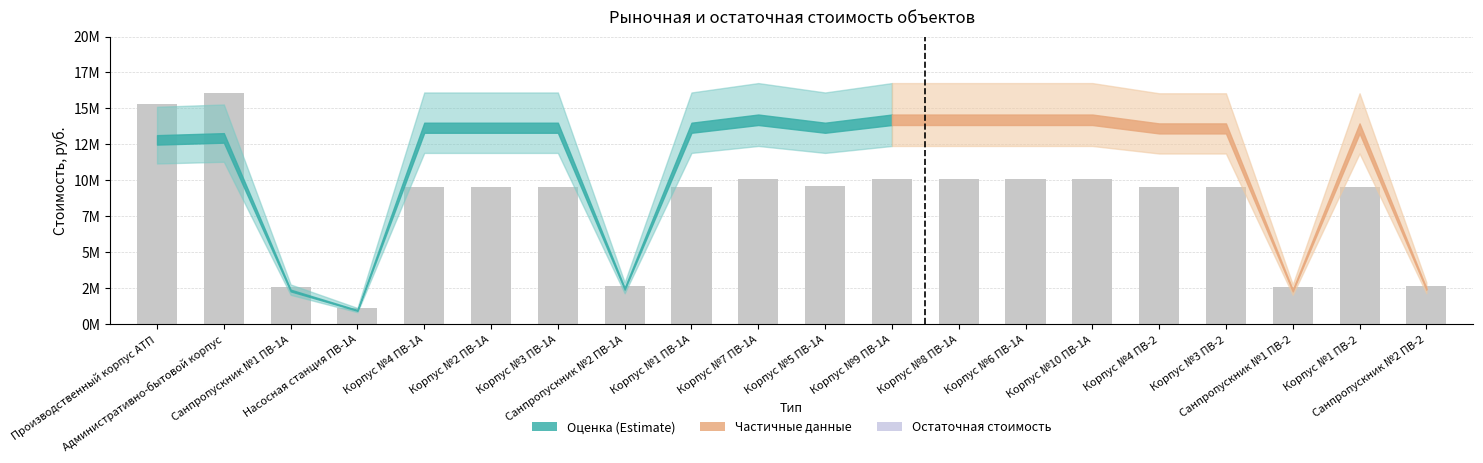

What is the smallest value displayed?

1096750.7